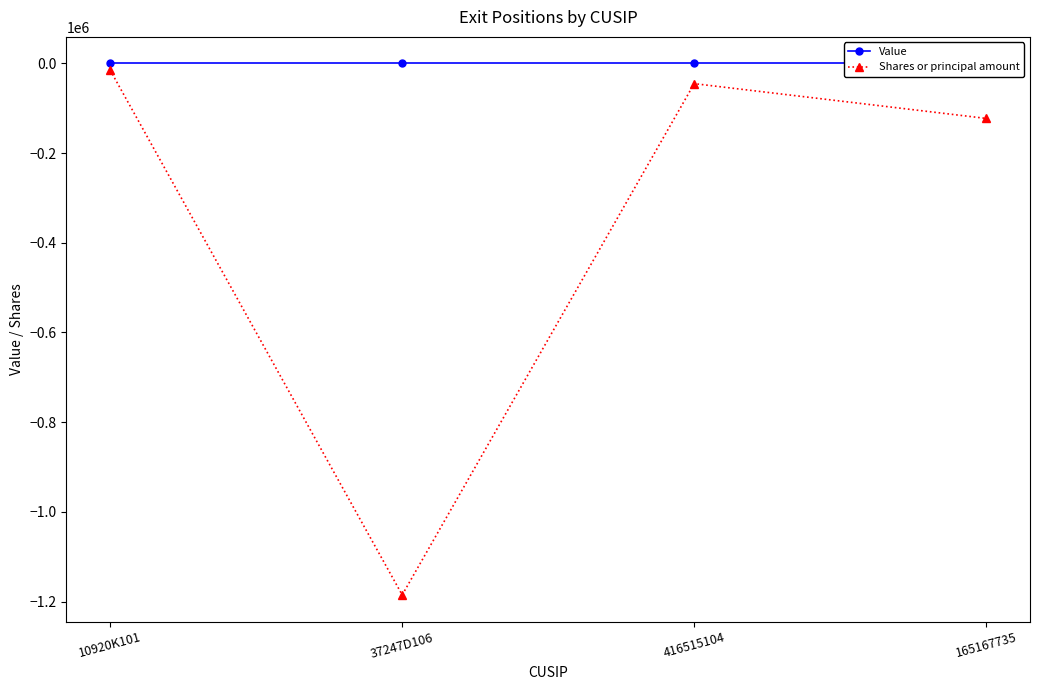

What position from the right is 416515104?

2